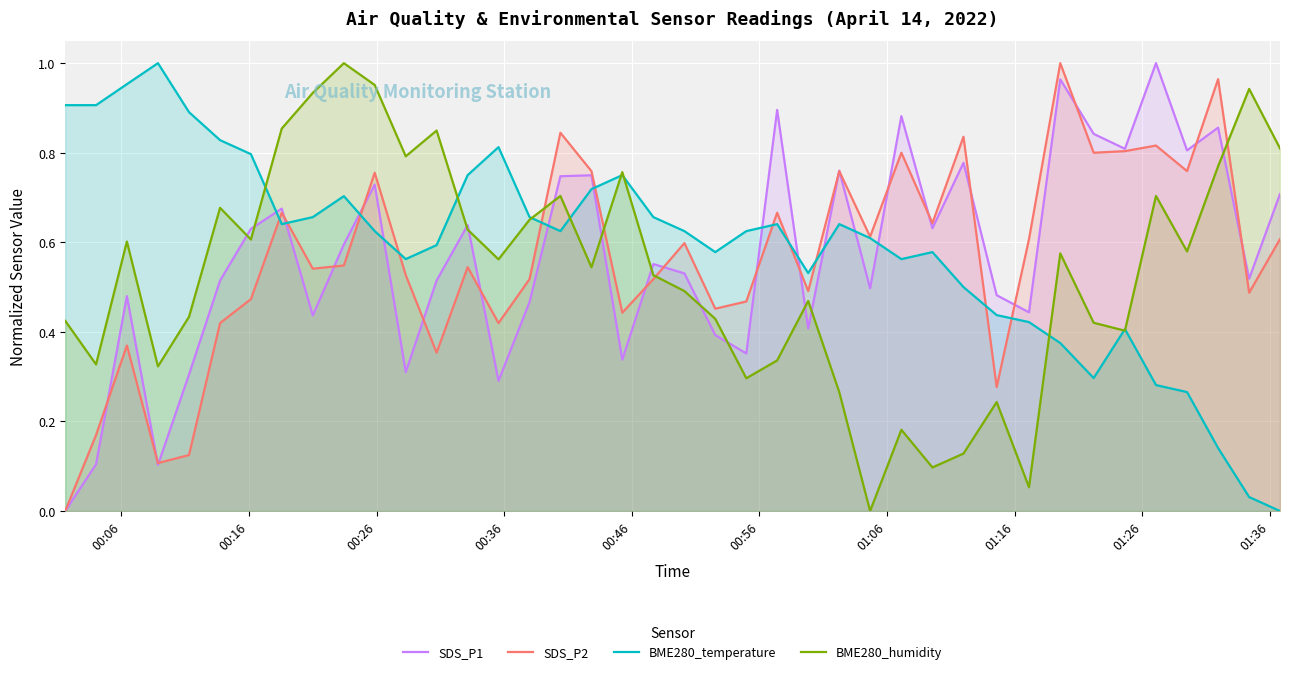

True or false: SDS_P1 and BME280_temperature intersect in this chart.

True